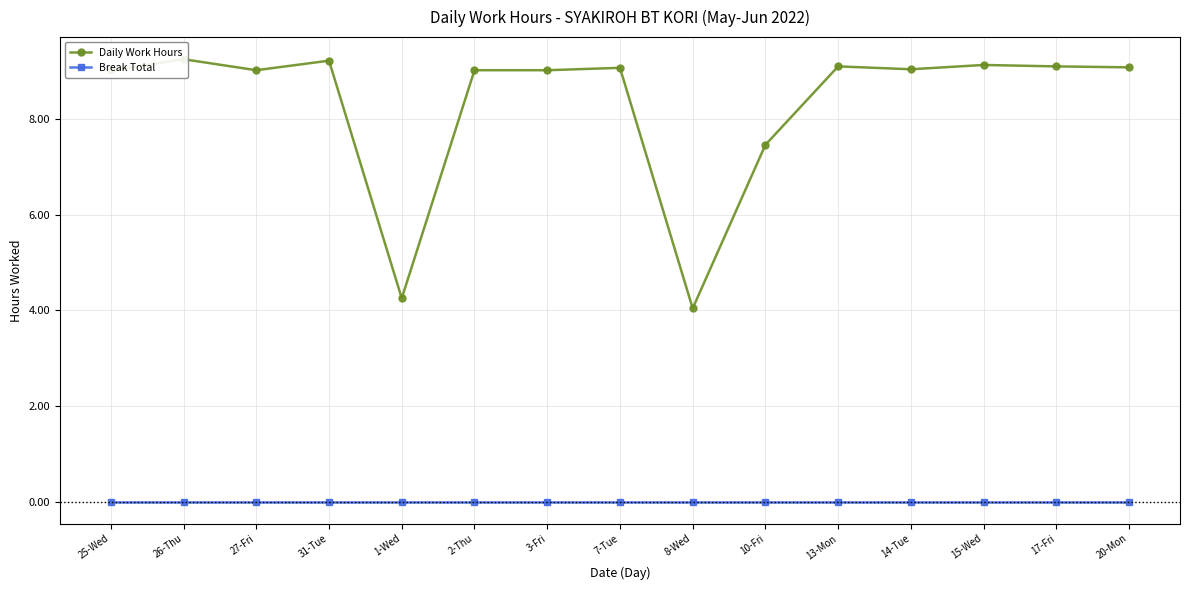

Which series changed the most between 31-Tue and 14-Tue?

Daily Work Hours